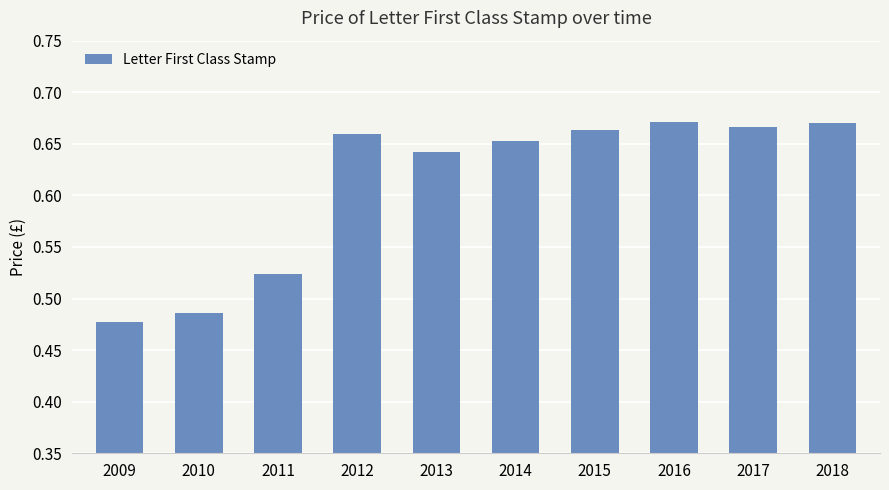

The chart shows a value of 0.9 at 2017. True or false?

False